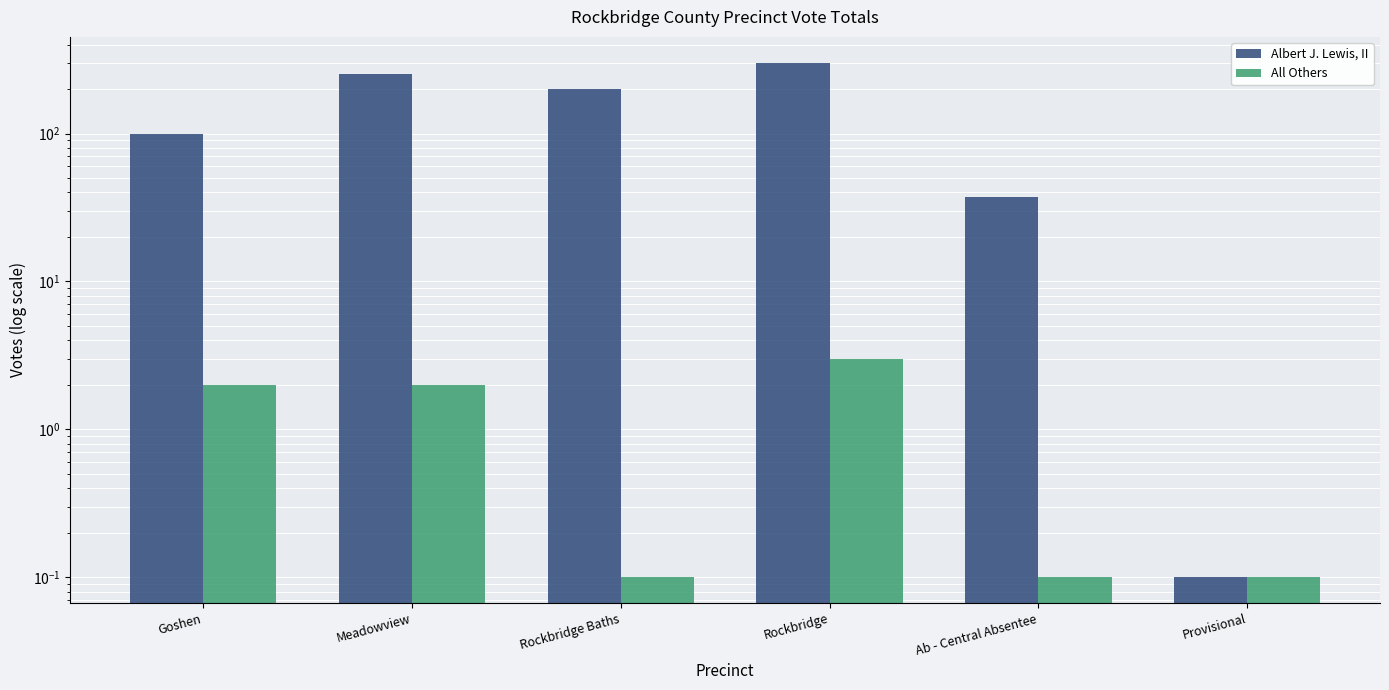

Which series has the widest spread of values?

Albert J. Lewis, II